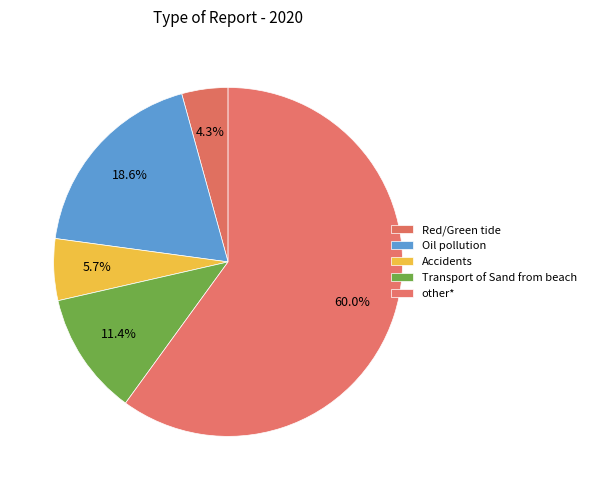

How many segments does this pie chart have?

5